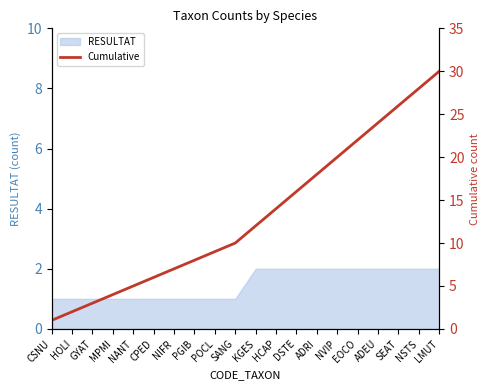

List the labels in order of value, largest first.

LMUT, NSTS, SEAT, ADEU, EOCO, NVIP, ADRI, DSTE, HCAP, KGES, SANG, POCL, PGIB, NIFR, CPED, NANT, MPMI, GYAT, HOLI, CSNU